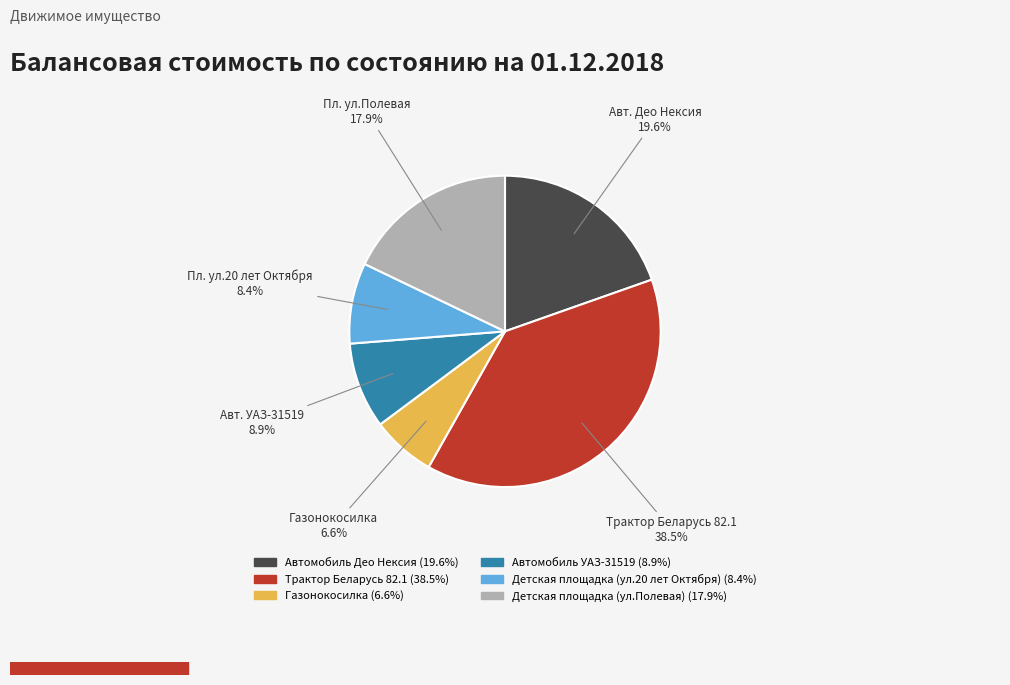

Combined, do Детская площадка (ул.Полевая) and Автомобиль УАЗ-31519 account for over 50%?

No